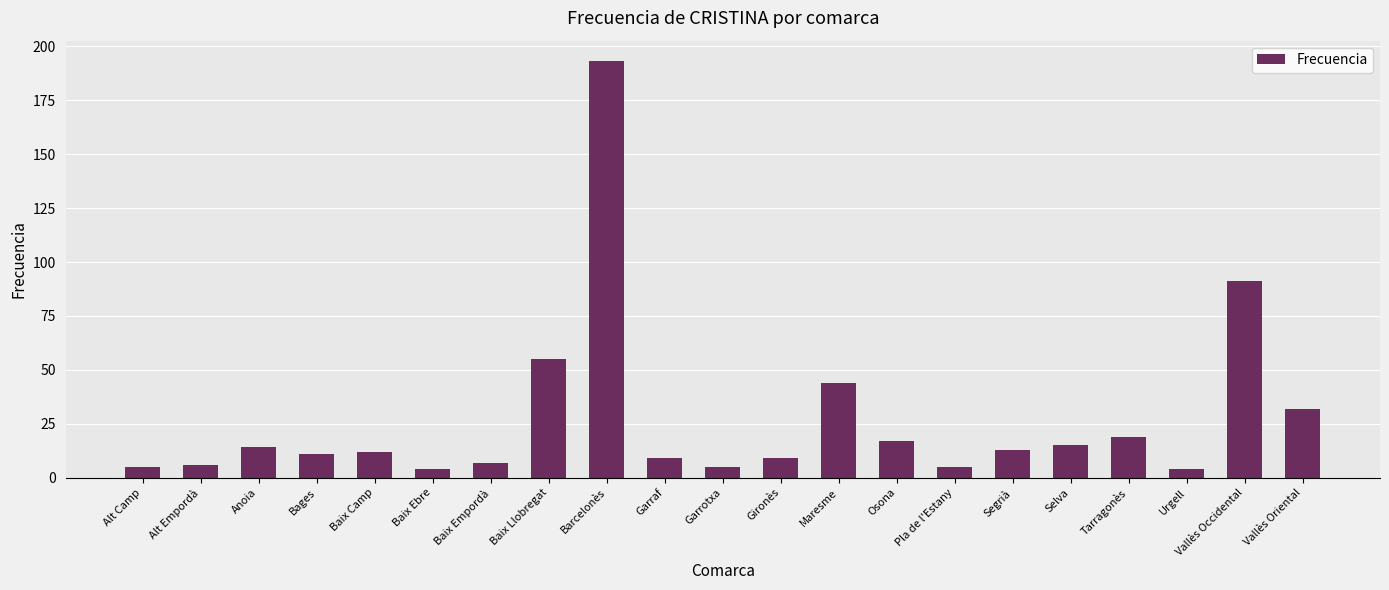

Reading right to left, transcribe all the data shown in this chart.

Vallès Oriental=32	Vallès Occidental=91	Urgell=4	Tarragonès=19	Selva=15	Segrià=13	Pla de l'Estany=5	Osona=17	Maresme=44	Gironès=9	Garrotxa=5	Garraf=9	Barcelonès=193	Baix Llobregat=55	Baix Empordà=7	Baix Ebre=4	Baix Camp=12	Bages=11	Anoia=14	Alt Empordà=6	Alt Camp=5